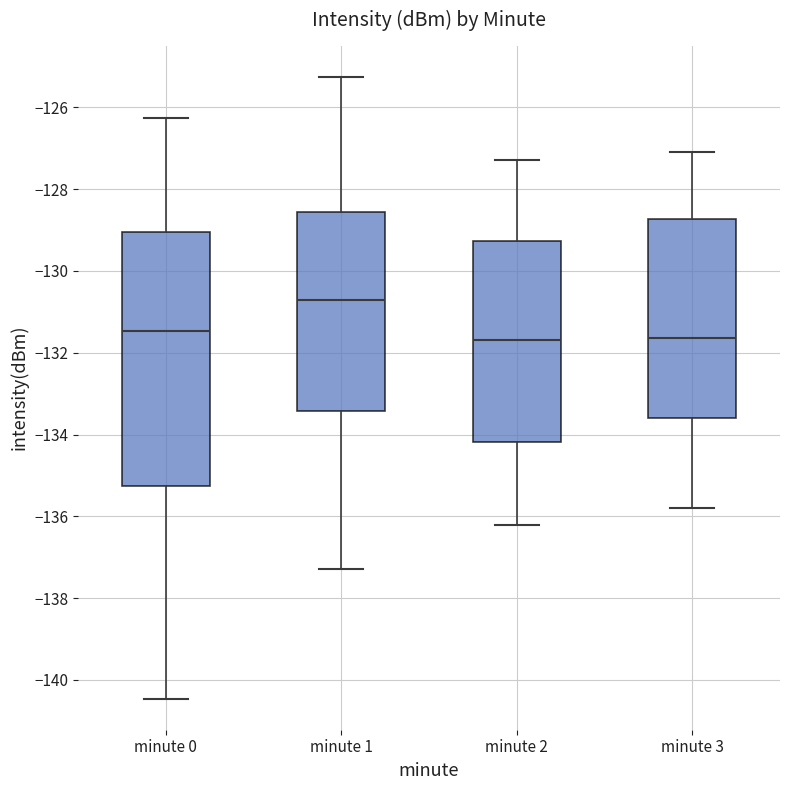

Reading left to right, read every box against the y-axis: the position of its median line, the range the box covers, and the ends of its whiskers. The values are not printed on the chart, so give them approximately, as read against the axis.

minute 0: median -131.4, box -135.2 to -129.0, whiskers -140.4 to -126.2
minute 1: median -130.6, box -133.4 to -128.6, whiskers -137.2 to -125.2
minute 2: median -131.6, box -134.2 to -129.2, whiskers -136.2 to -127.2
minute 3: median -131.6, box -133.6 to -128.8, whiskers -135.8 to -127.0